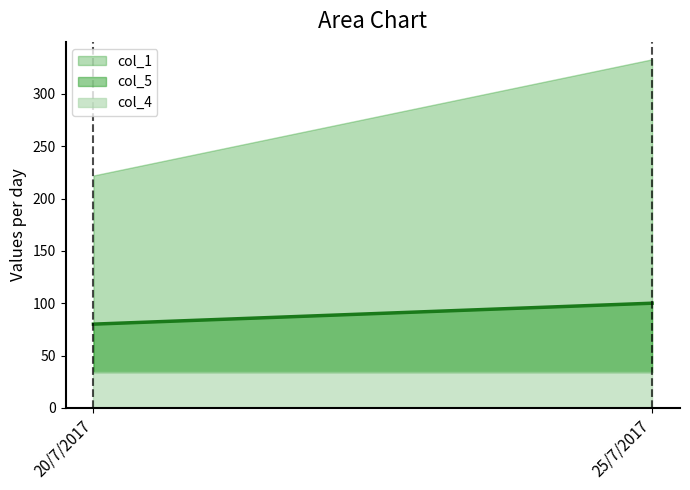

What is the smallest value displayed?

80